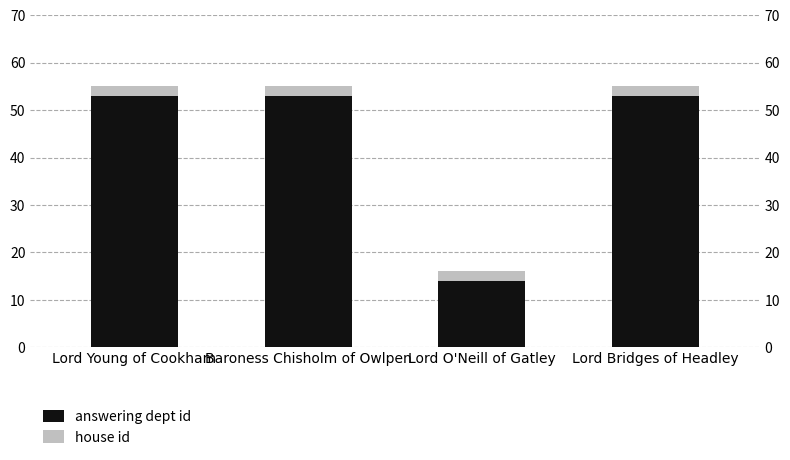

Reading right to left, extract all data points from this chart.

answering dept id: 53	14	53	53
house id: 2	2	2	2